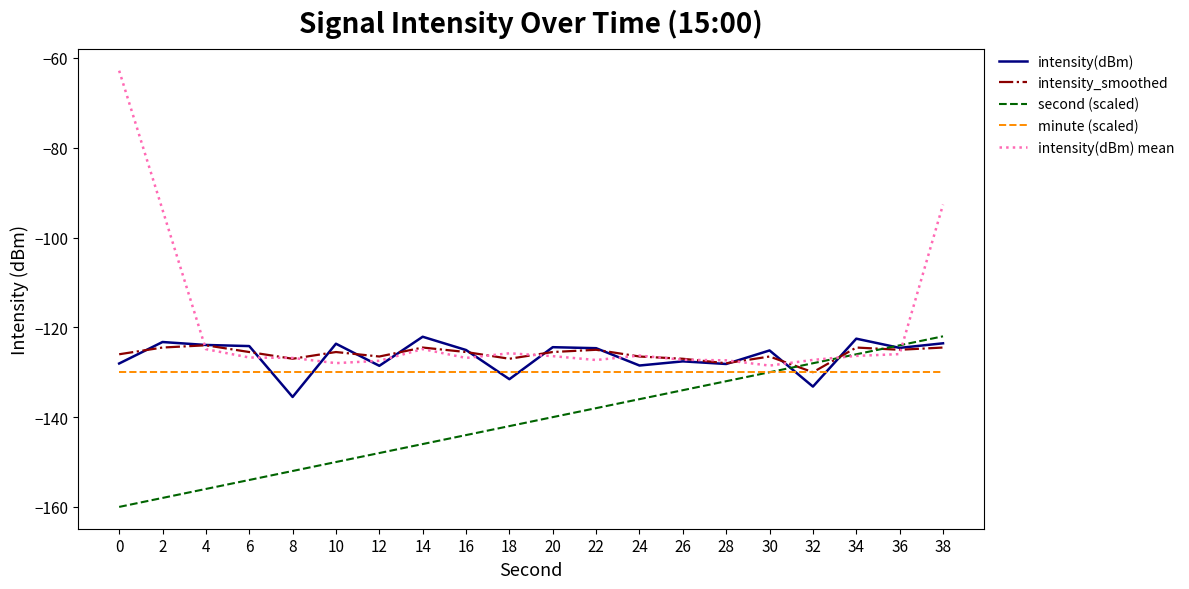

True or false: intensity(dBm) mean has a value of -124.9 at 4.

True